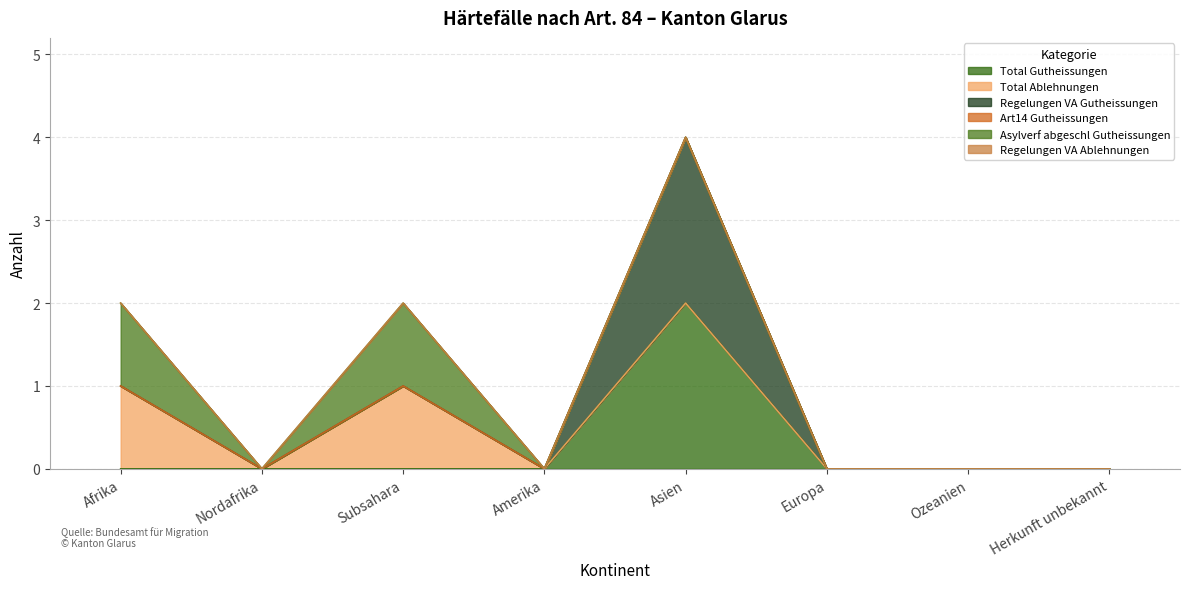

In Regelungen VA Gutheissungen, how many points are higher than both neighbors (excluding endpoints)?

1